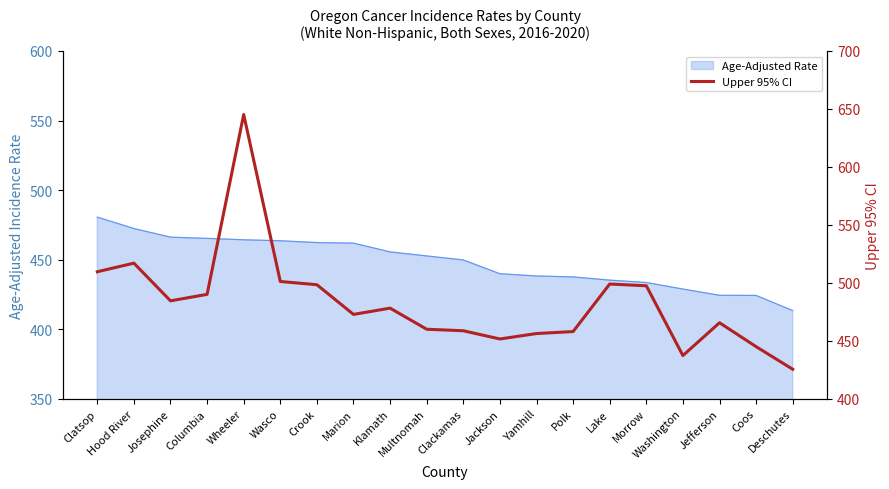

What position from the right is Hood River?

19